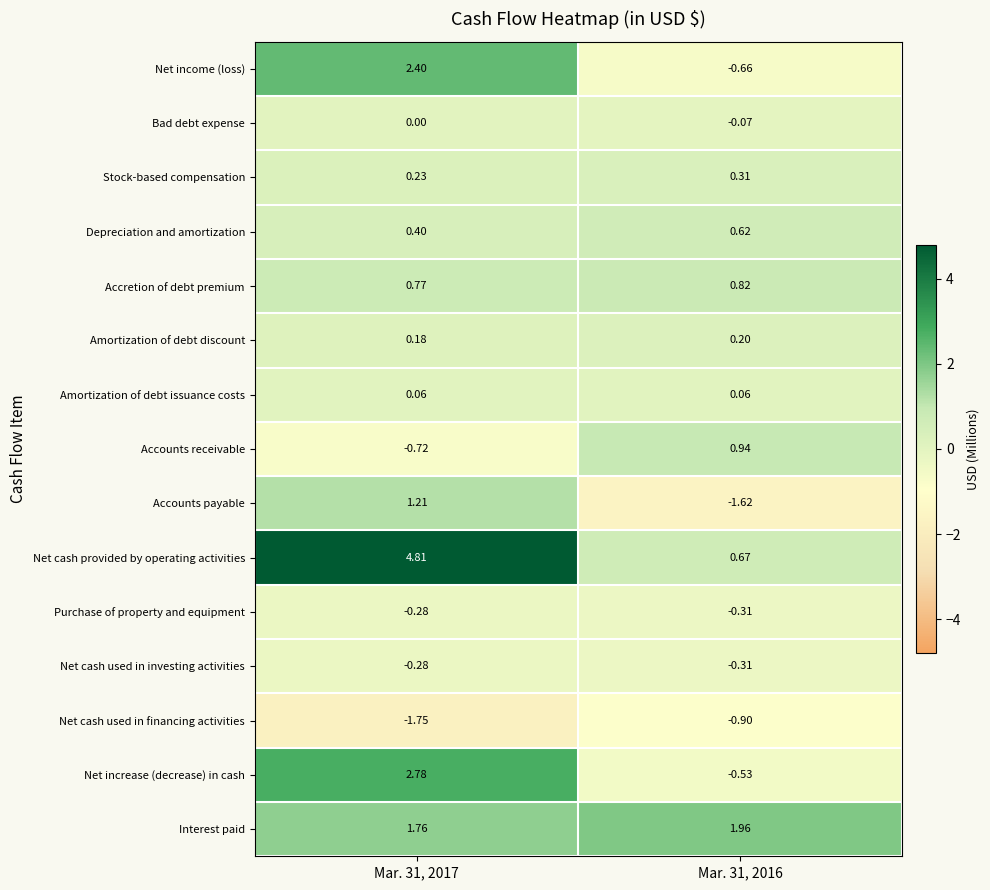

Which series has the largest total across all categories?

Net cash provided by operating activities